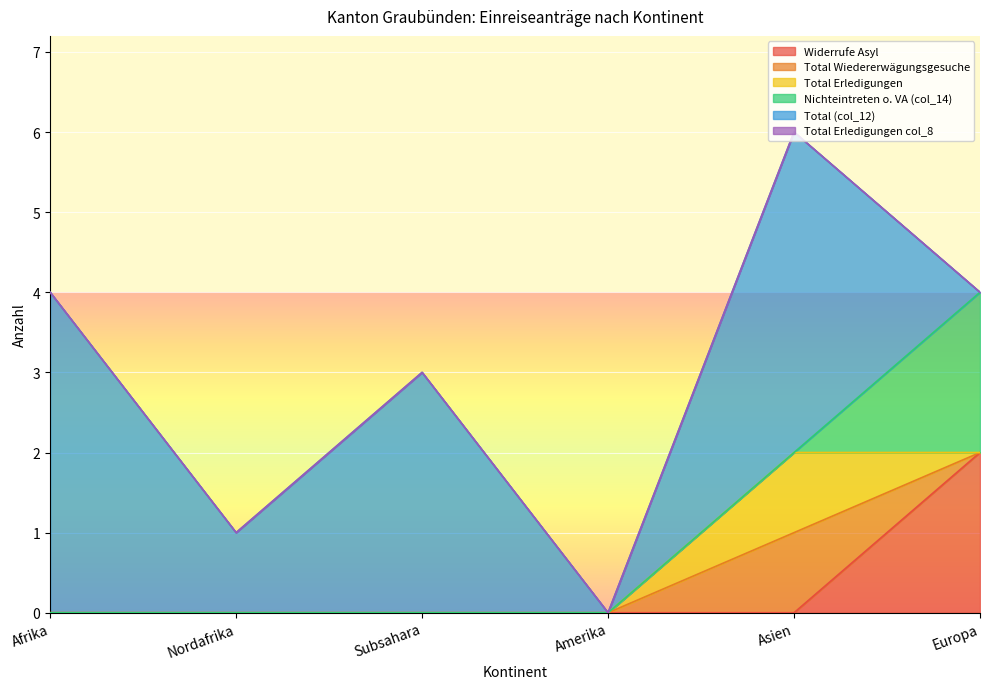

What is the maximum value shown in the chart?

4